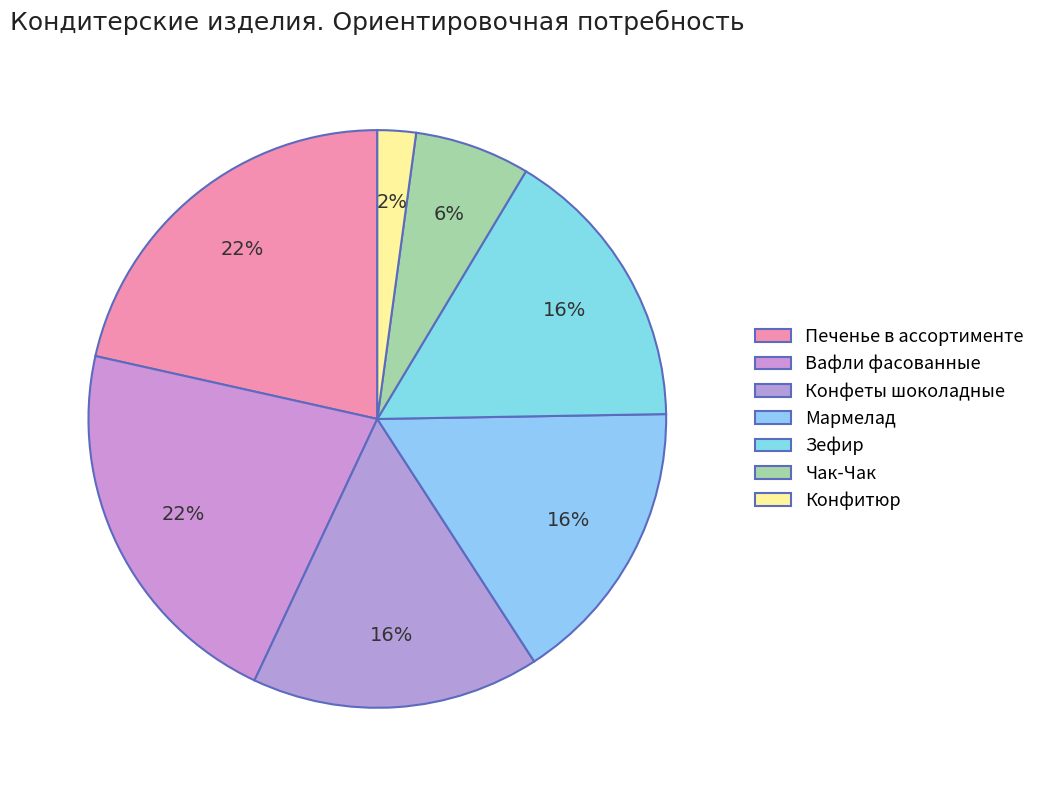

To the nearest percent, what percentage of the pie is Конфитюр?

2%